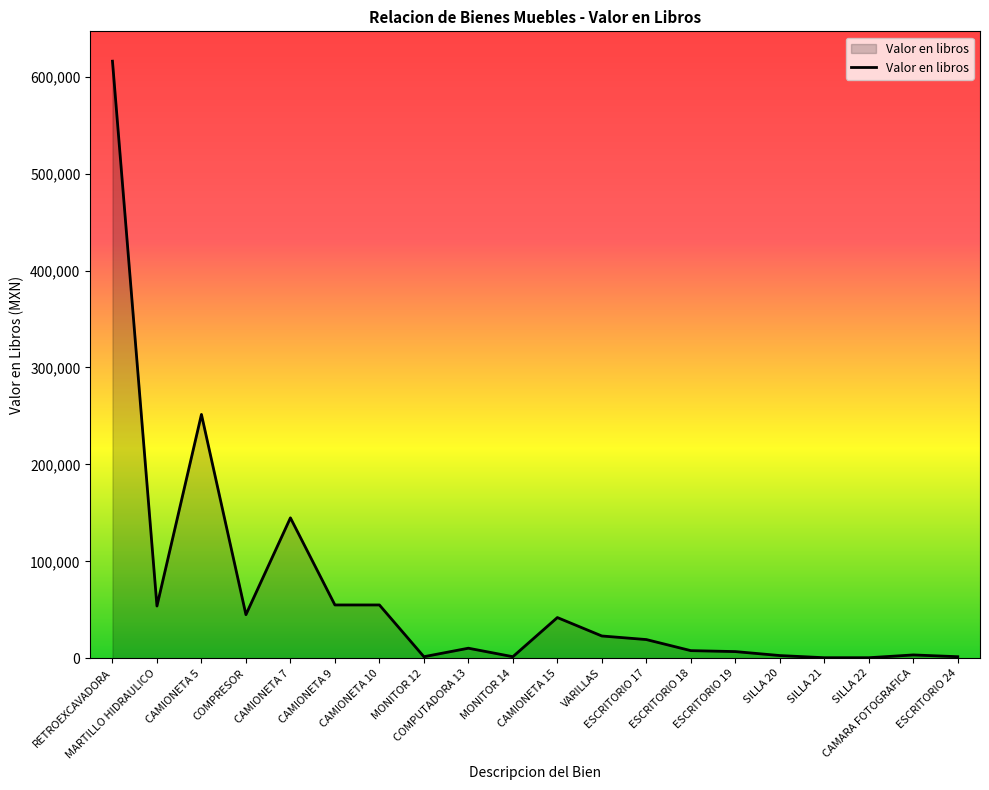

Read the value at SILLA 22.

565.2